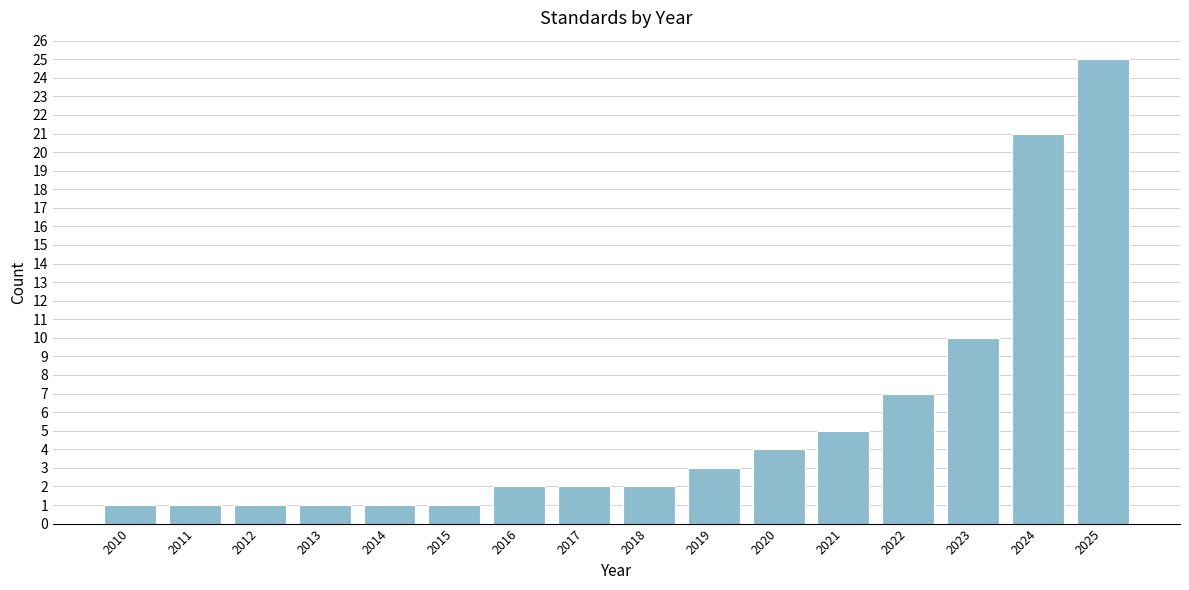

Reading left to right, what are all the values shown in this chart?

2010=1	2011=1	2012=1	2013=1	2014=1	2015=1	2016=2	2017=2	2018=2	2019=3	2020=4	2021=5	2022=7	2023=10	2024=21	2025=25